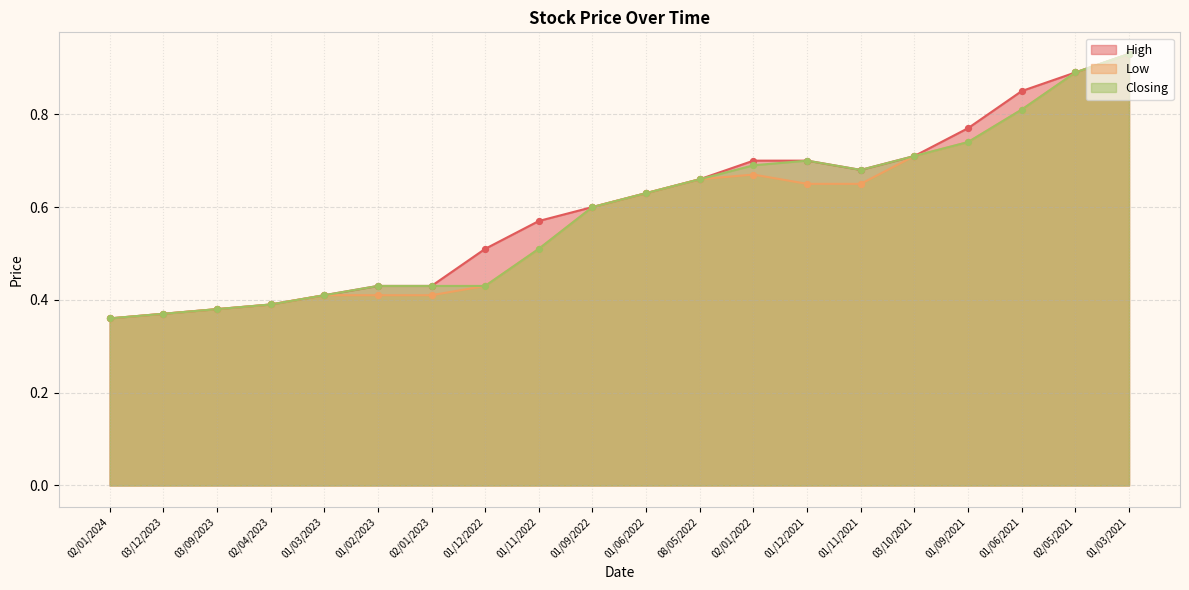

At how many categories does at least one series exceed 0?

20